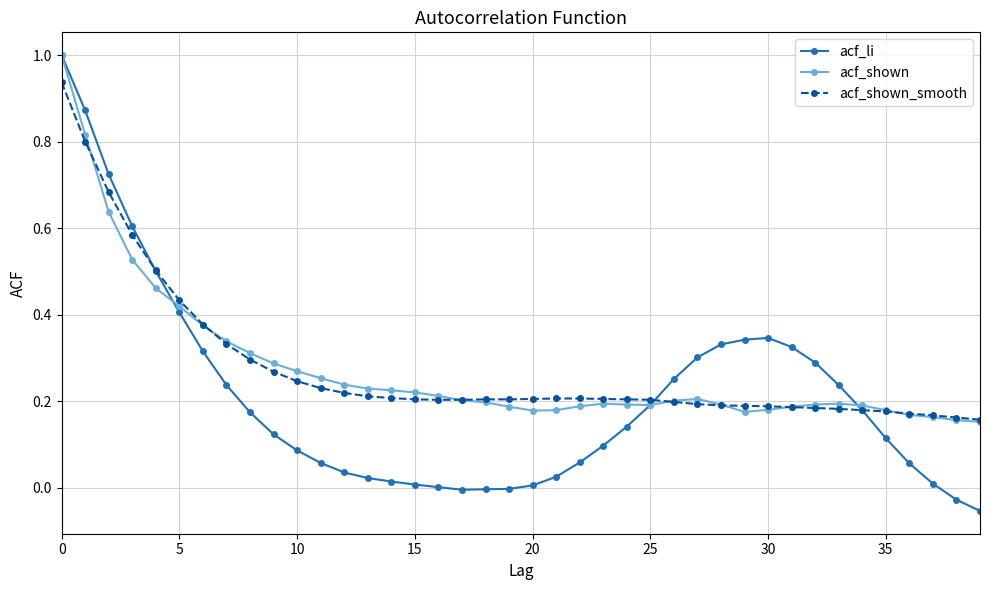

What is the maximum value shown in the chart?

1.0